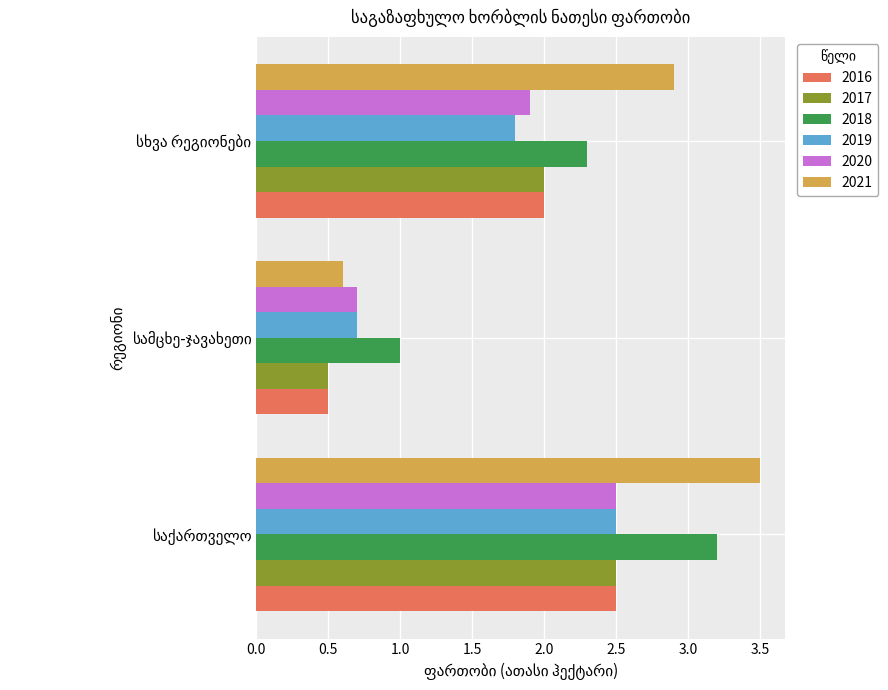

What is the minimum value for 2021?

0.6